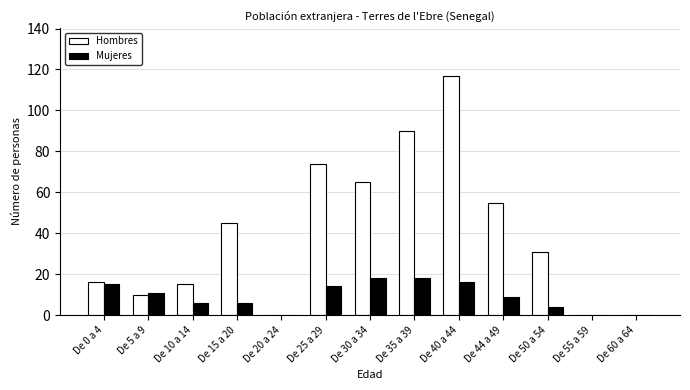

Reading left to right, extract all data points from this chart.

Hombres: 16	10	15	45	0	74	65	90	117	55	31	0	0
Mujeres: 15	11	6	6	0	14	18	18	16	9	4	0	0